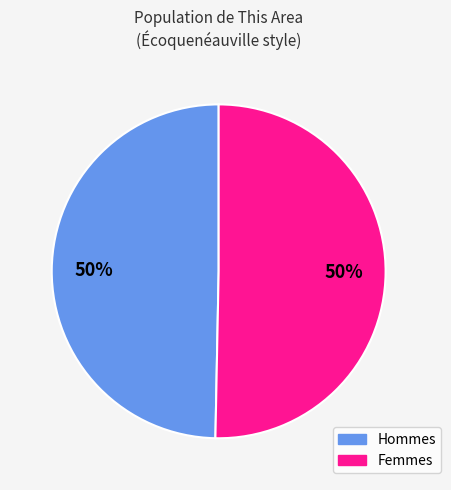

To the nearest percent, what is the average slice percentage?

50%